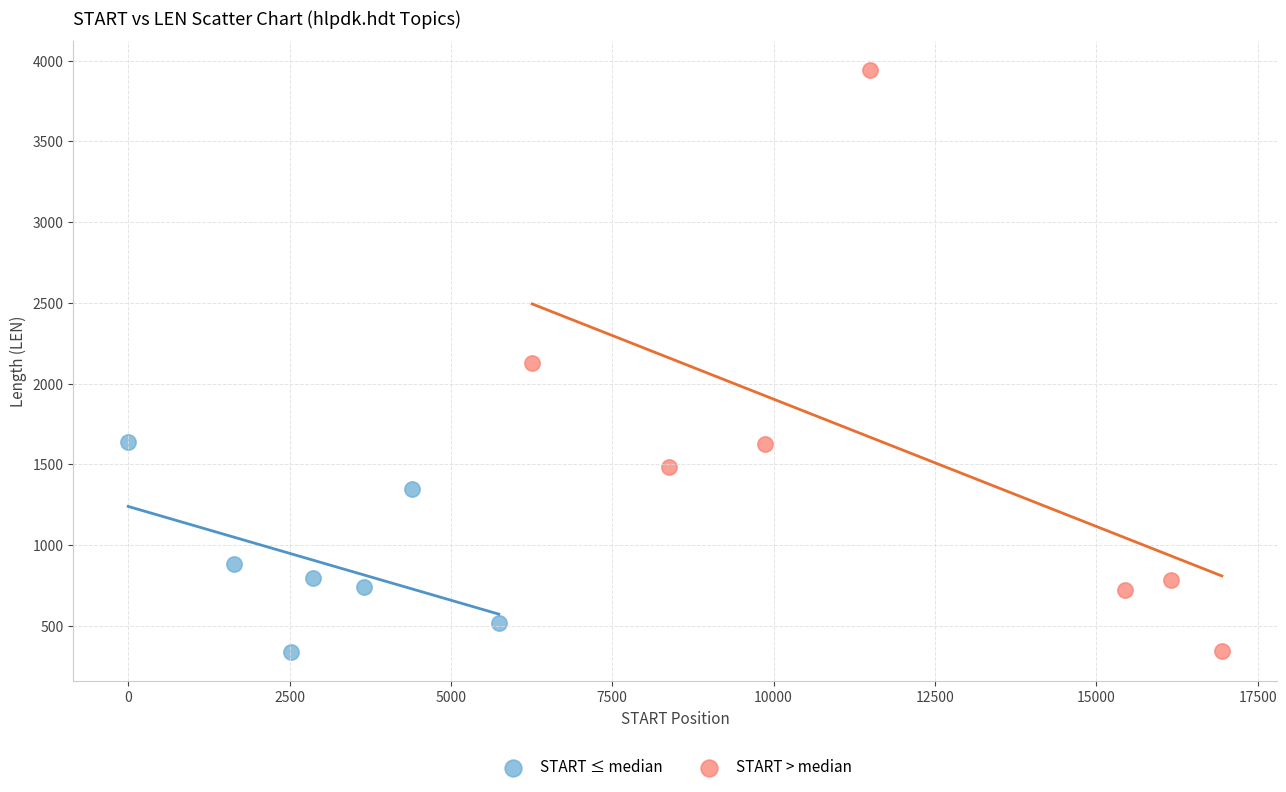

Which series has the largest Y range (max minus min)?

START > median